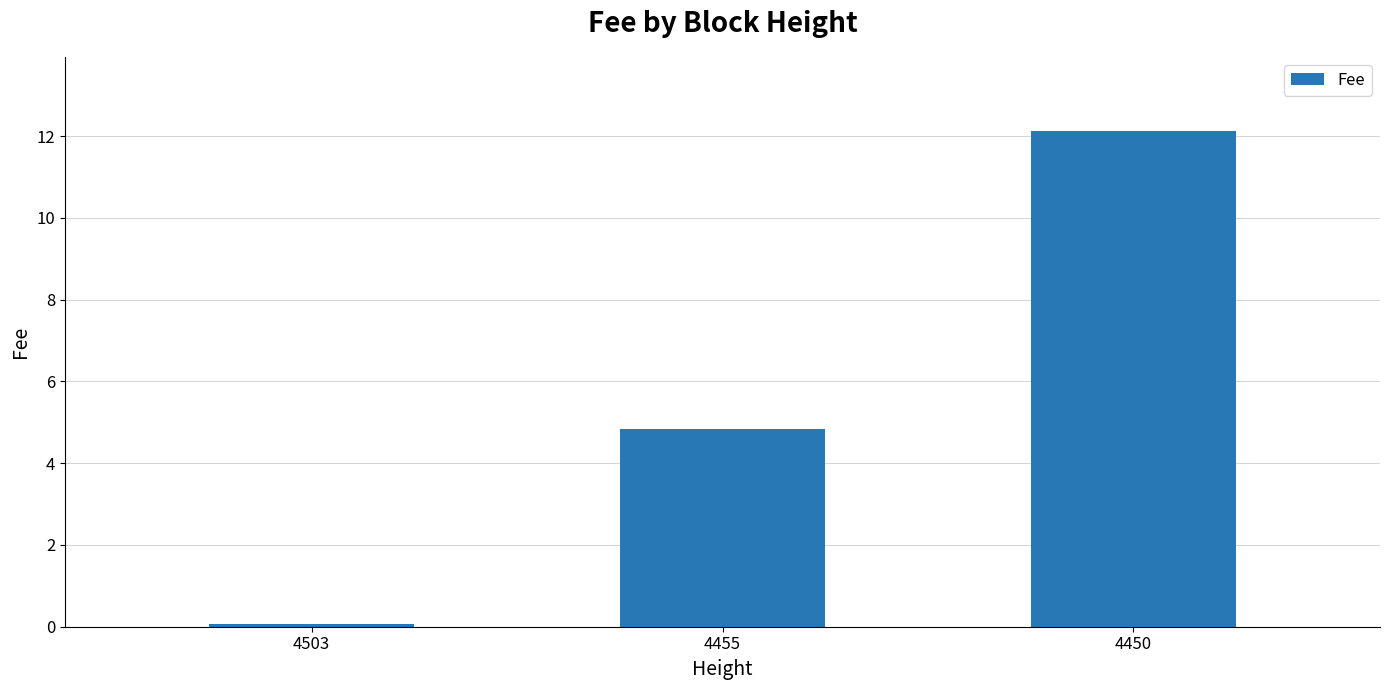

What is the difference between the values at 4450 and 4455?

7.3